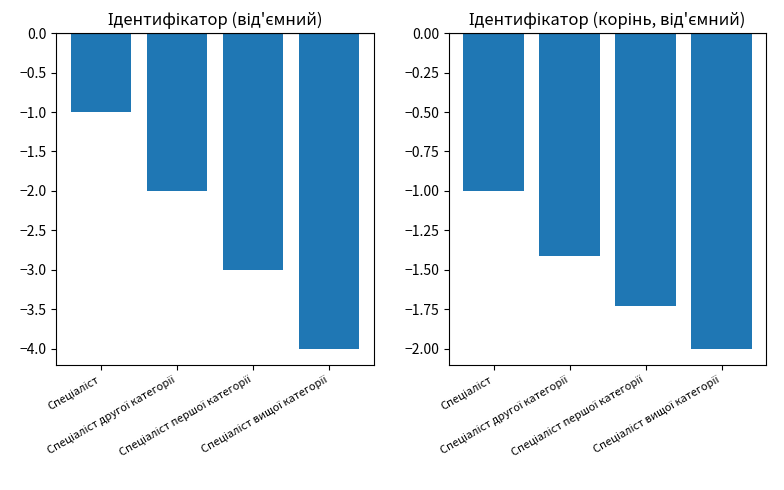

What is the difference between the Ідентифікатор values at Спеціаліст вищої категорії and Спеціаліст першої категорії?

1.0